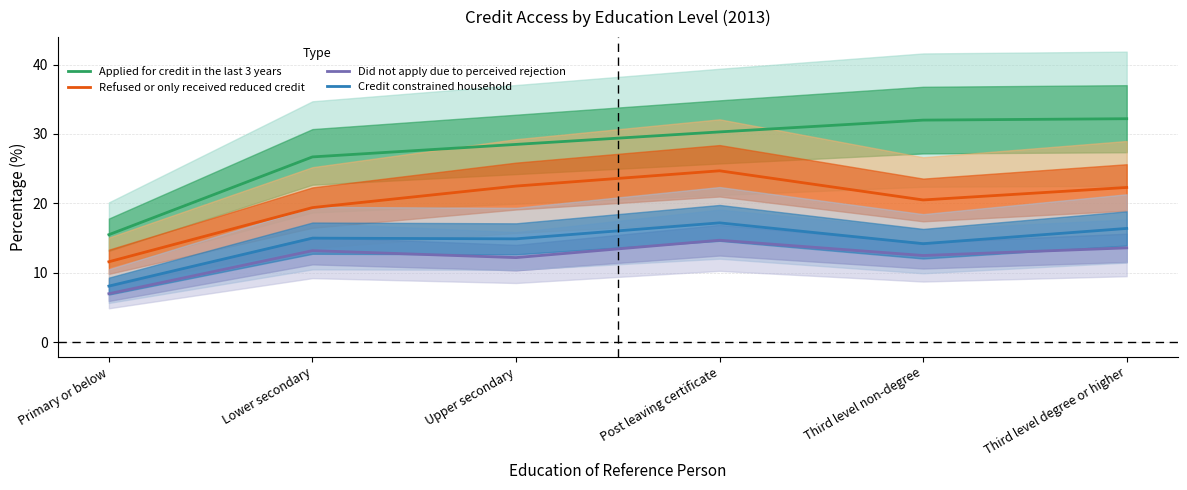

At which category is the sum across all series the highest?

Post leaving certificate